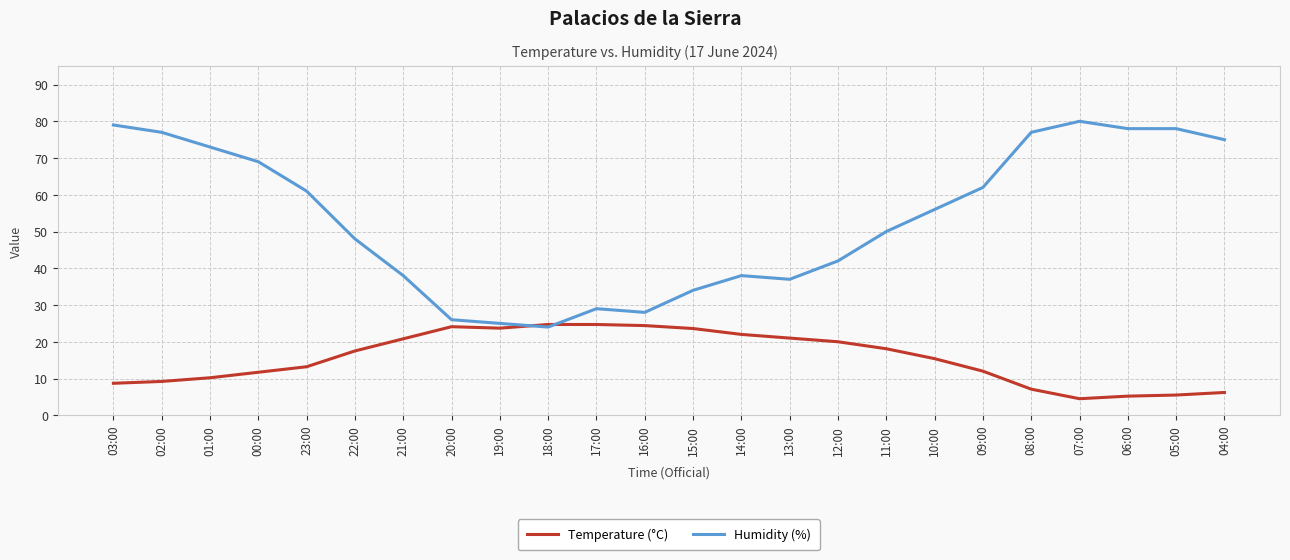

Between 23:00 and 05:00, which series saw the biggest shift?

Humidity (%)